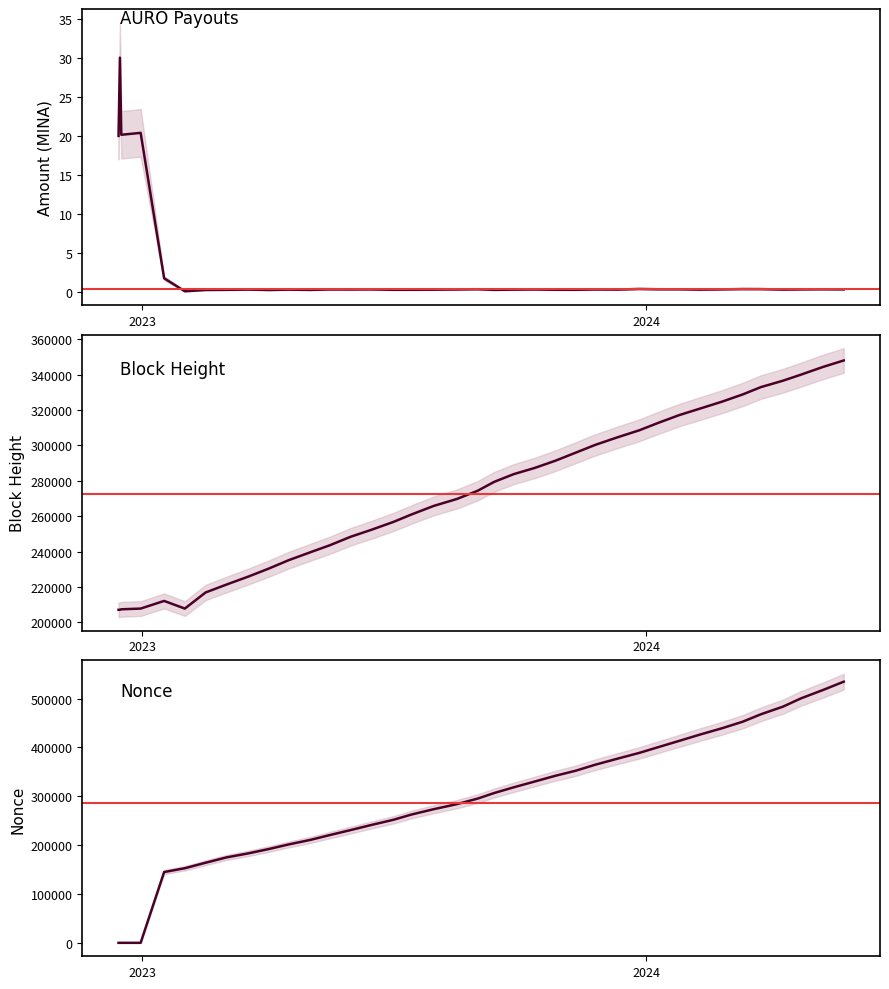

List the series in order of their peak value, highest first.

Nonce, BlockHeight, Amount